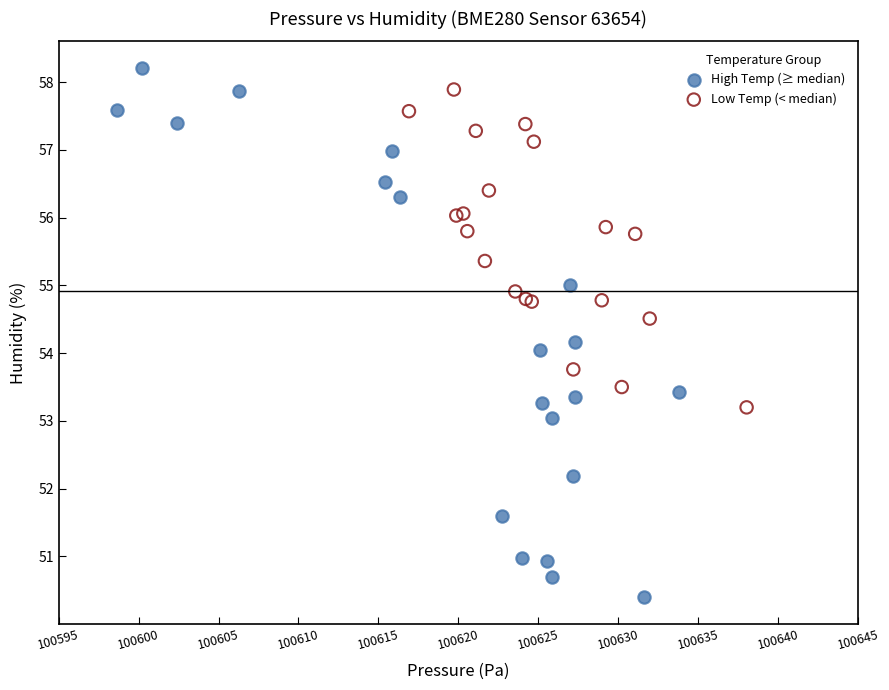

Which series has the largest Y range (max minus min)?

High Temp (≥ median)